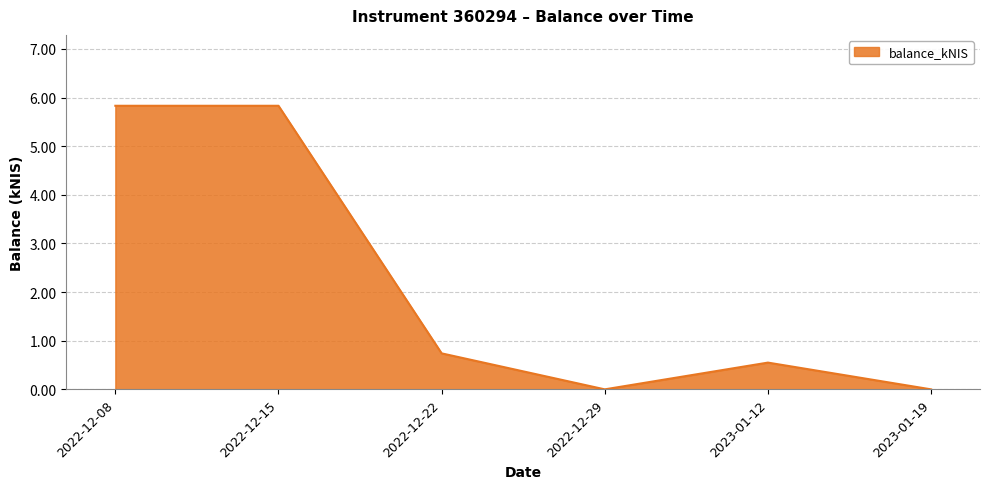

What value does the data have at 2022-12-22?

0.7